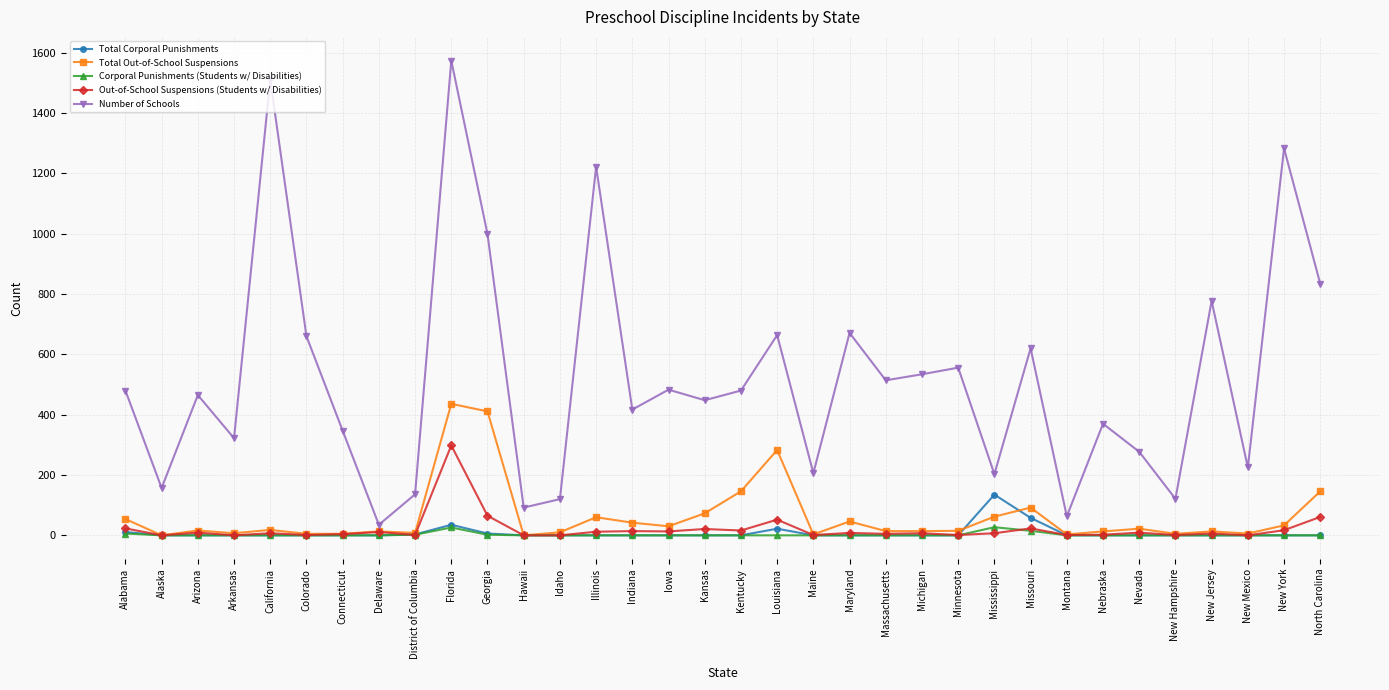

Count the number of data series in this chart.

5